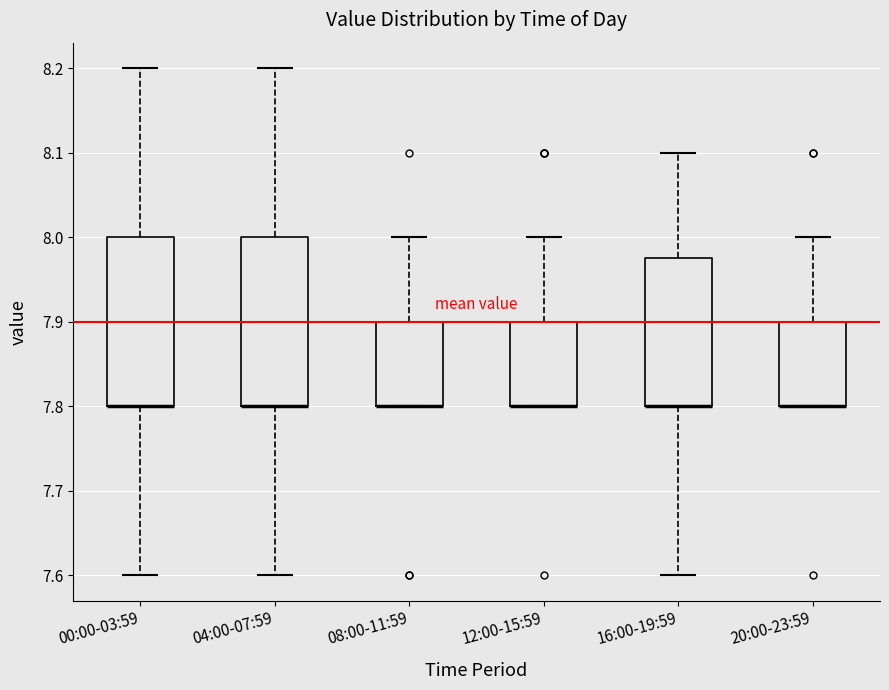

Reading left to right, transcribe this box plot: for each box, give where its median line is, the range the box spans, and where its two whiskers end, as read against the y-axis. The values are not printed on the chart, so give them approximately, as read against the axis.

00:00-03:59: median 7.80 (drawn on the box's lower edge), box 7.80 to 8.00, whiskers 7.60 to 8.20
04:00-07:59: median 7.80 (drawn on the box's lower edge), box 7.80 to 8.00, whiskers 7.60 to 8.20
08:00-11:59: median 7.80 (drawn on the box's lower edge), box 7.80 to 7.90, whiskers 7.80 to 8.00
12:00-15:59: median 7.80 (drawn on the box's lower edge), box 7.80 to 7.90, whiskers 7.80 to 8.00
16:00-19:59: median 7.80 (drawn on the box's lower edge), box 7.80 to 7.98, whiskers 7.60 to 8.10
20:00-23:59: median 7.80 (drawn on the box's lower edge), box 7.80 to 7.90, whiskers 7.80 to 8.00